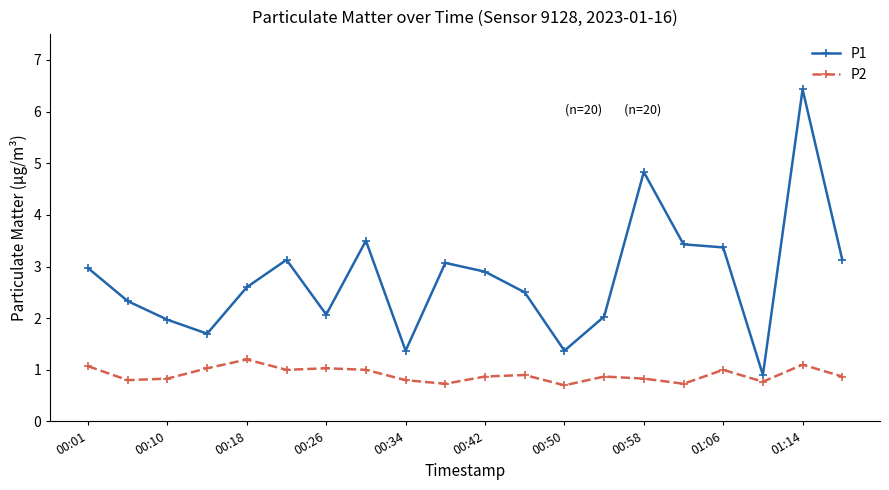

At how many categories does at least one series exceed 3?

8